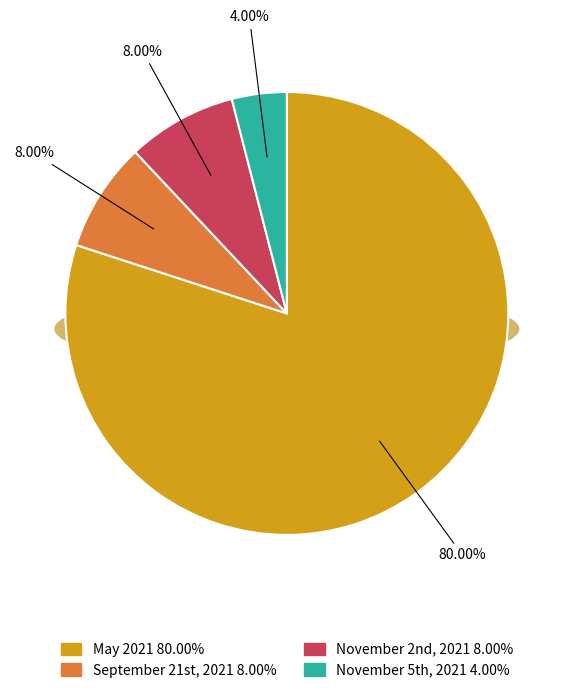

The Other slice represents 4% of the pie. True or false?

True